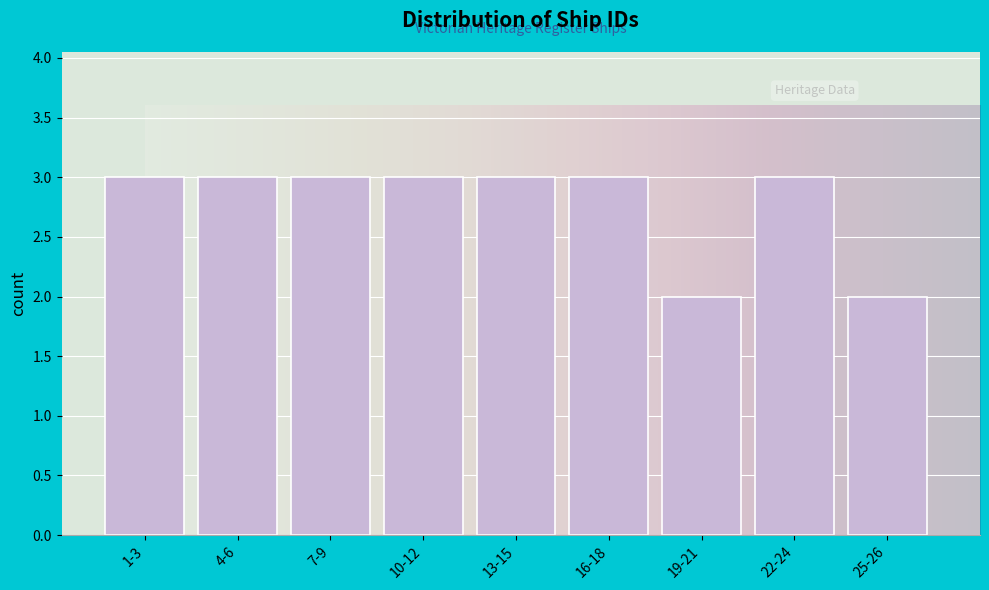

Reading left to right, list all the values displayed in this chart.

1-3=3	4-6=3	7-9=3	10-12=3	13-15=3	16-18=3	19-21=2	22-24=3	25-26=2